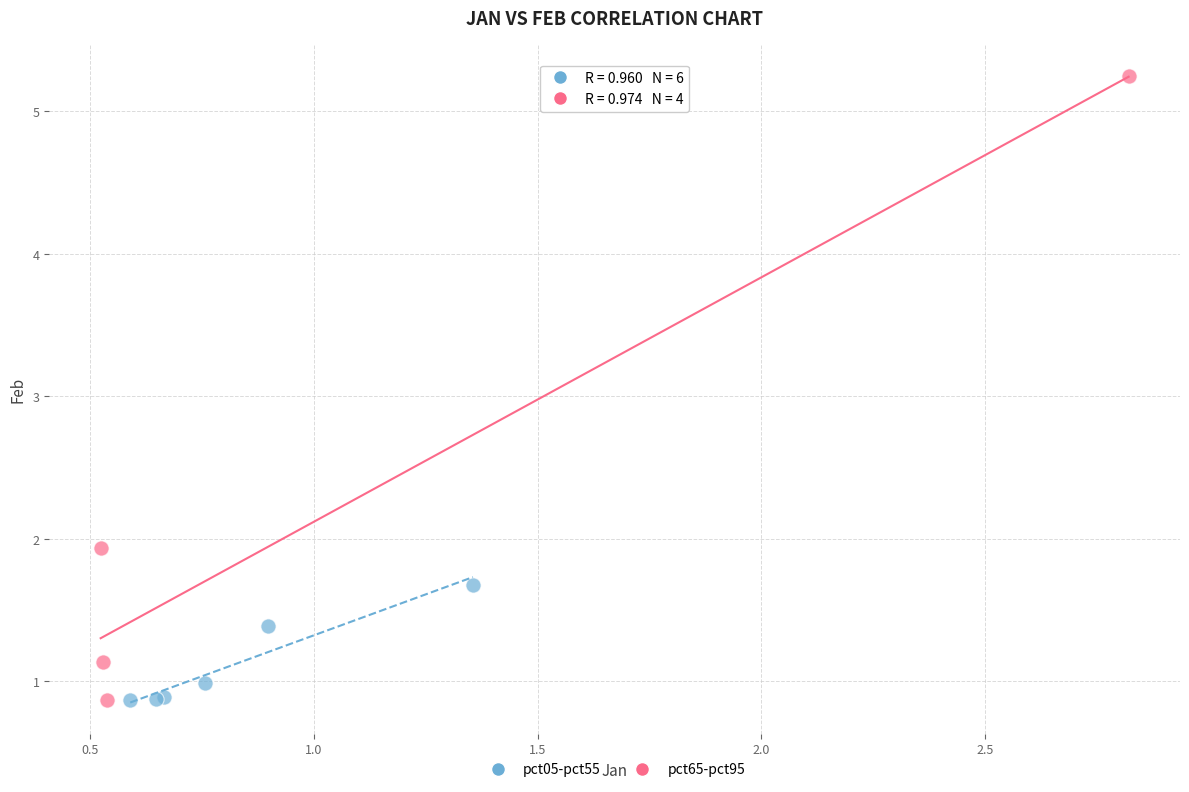

Which series has the largest Y range (max minus min)?

pct65-pct95